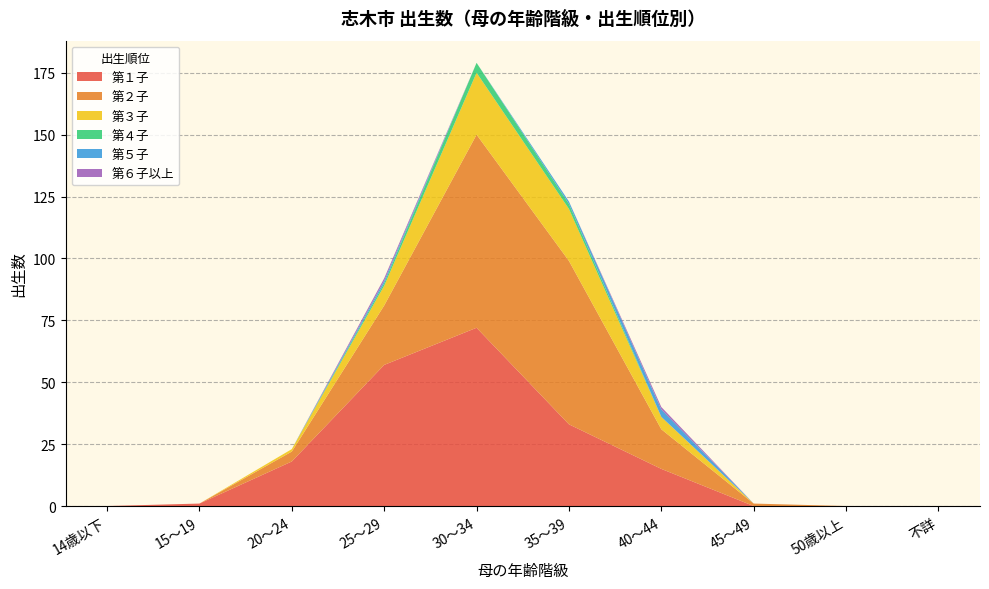

Reading right to left, what are all the values shown in this chart?

第１子: 0	0	0	15	33	72	57	18	1	0
第２子: 0	0	1	16	66	78	24	4	0	0
第３子: 0	0	0	5	21	25	8	1	0	0
第４子: 0	0	0	0	2	4	1	0	0	0
第５子: 0	0	0	3	1	0	1	0	0	0
第６子以上: 0	0	0	1	0	0	1	0	0	0